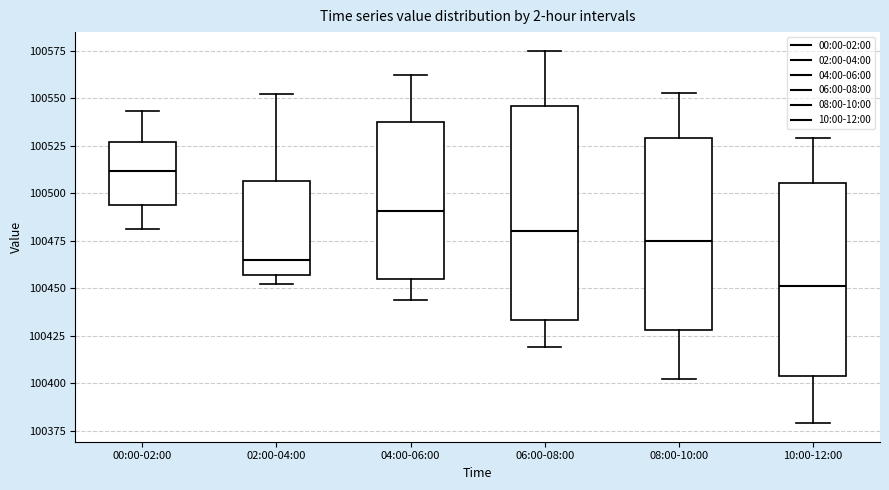

Reading left to right, read every box against the y-axis: the position of its median line, the range the box covers, and the ends of its whiskers. The values are not printed on the chart, so give them approximately, as read against the axis.

00:00-02:00: median 100510, box 100495 to 100525, whiskers 100480 to 100545
02:00-04:00: median 100465, box 100455 to 100505, whiskers 100450 to 100550
04:00-06:00: median 100490, box 100455 to 100540, whiskers 100445 to 100560
06:00-08:00: median 100480, box 100435 to 100545, whiskers 100420 to 100575
08:00-10:00: median 100475, box 100430 to 100530, whiskers 100400 to 100555
10:00-12:00: median 100450, box 100405 to 100505, whiskers 100380 to 100530